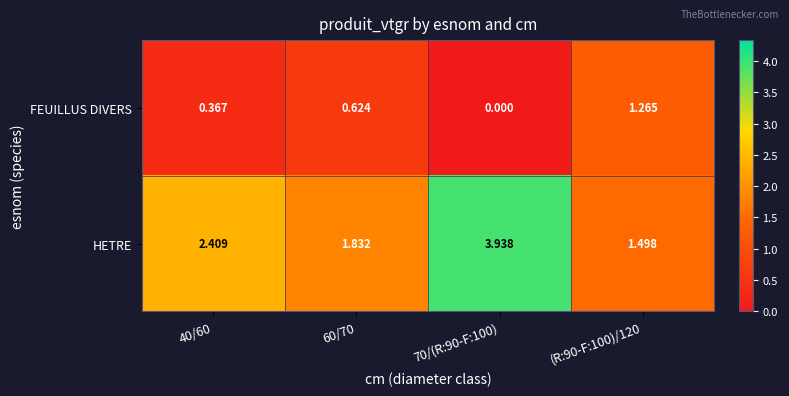

Is the value of HETRE at 40/60 greater than the value of FEUILLUS DIVERS at 60/70?

Yes